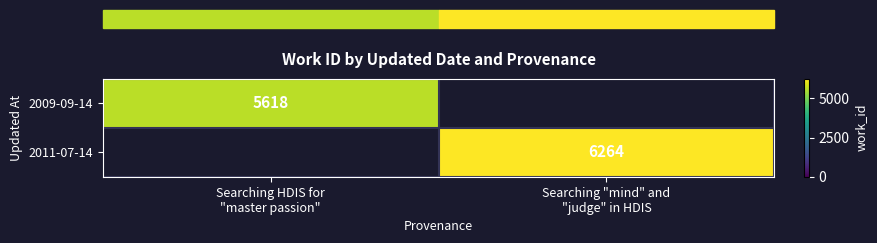

What is the highest value of the row_0 series?

5618.0